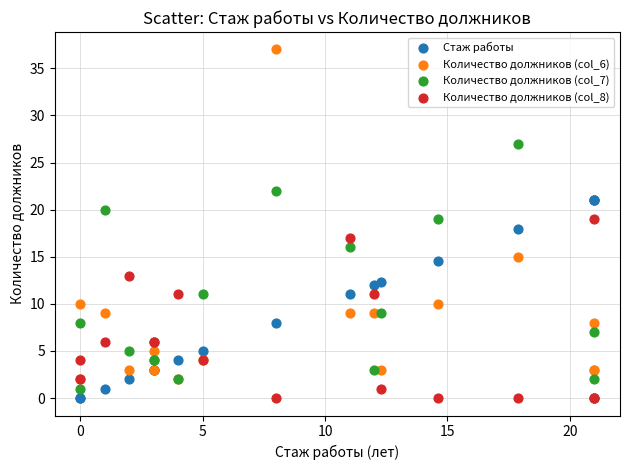

What are all the series names shown in the legend?

Стаж работы, Количество должников (col_6), Количество должников (col_7), Количество должников (col_8)